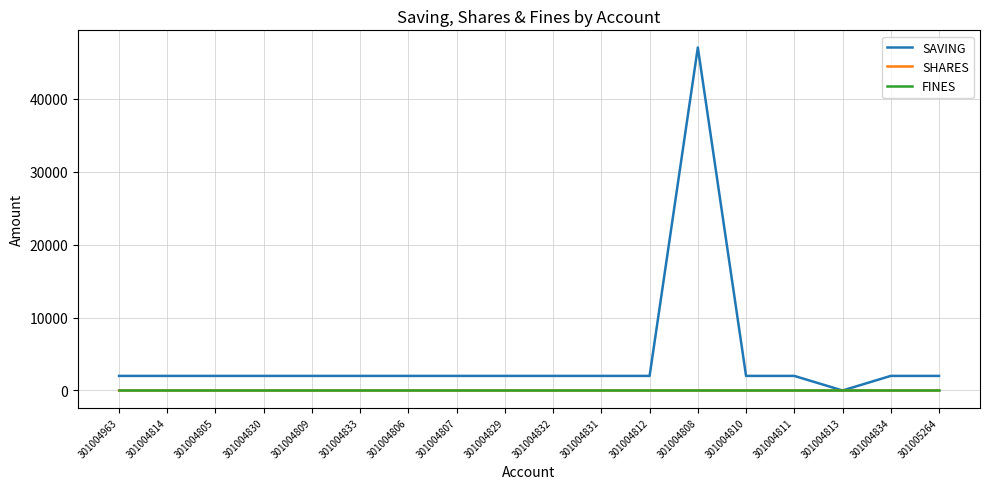

At how many categories does at least one series exceed 4230?

1